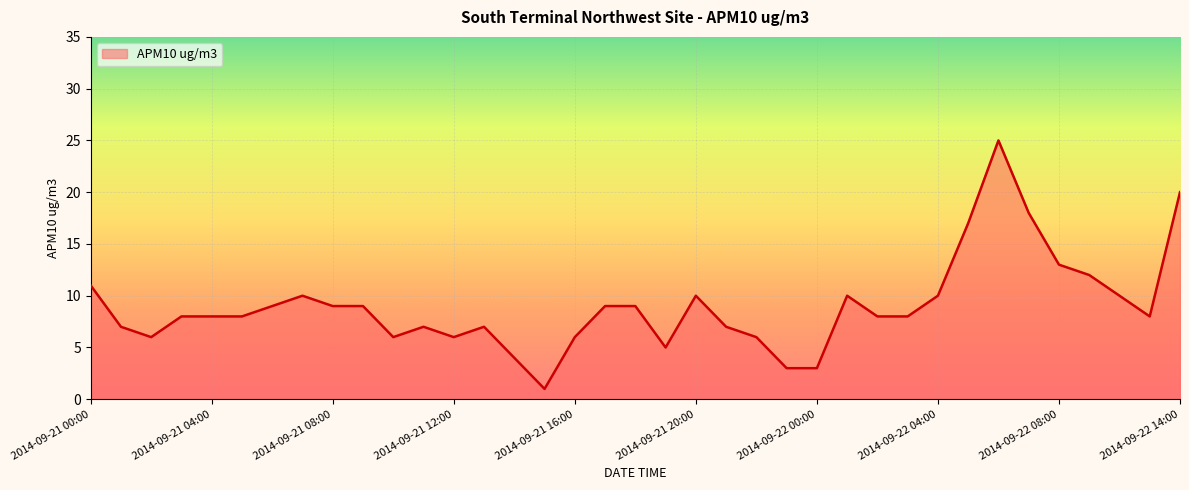

What is the difference between the maximum and minimum values?

24